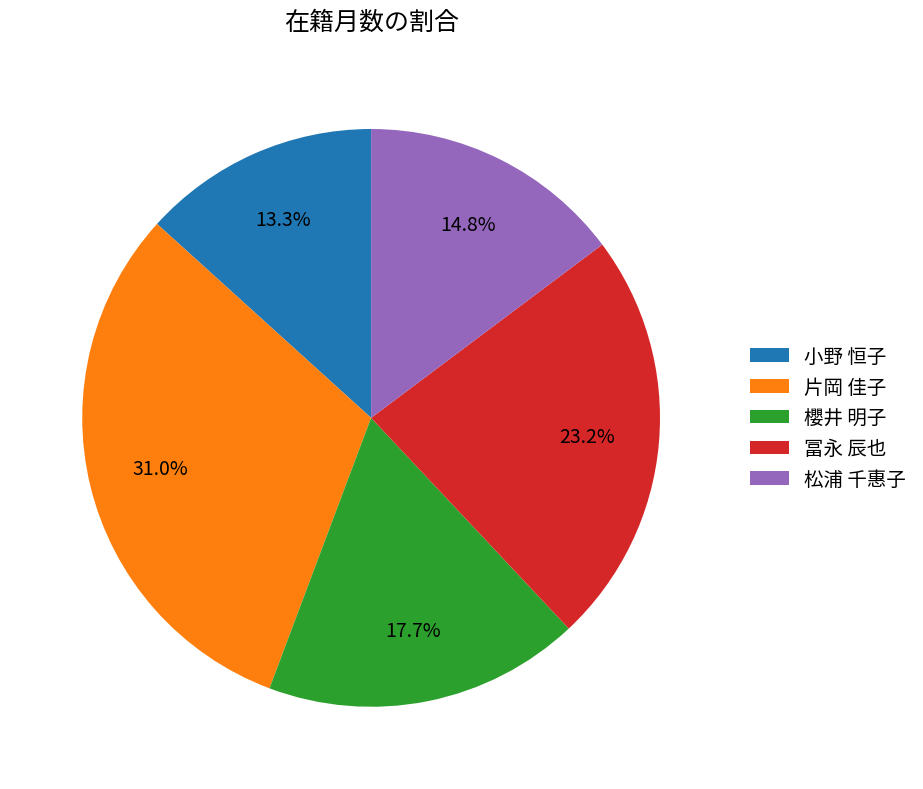

To the nearest percent, what is the difference between the 片岡 佳子 and 冨永 辰也 slice percentages?

8%